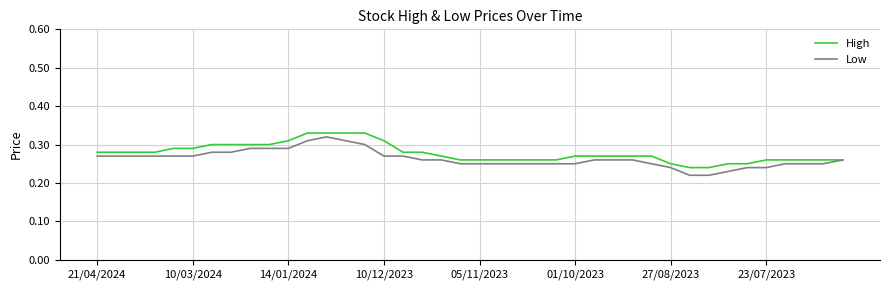

How many lines are shown in the chart?

2